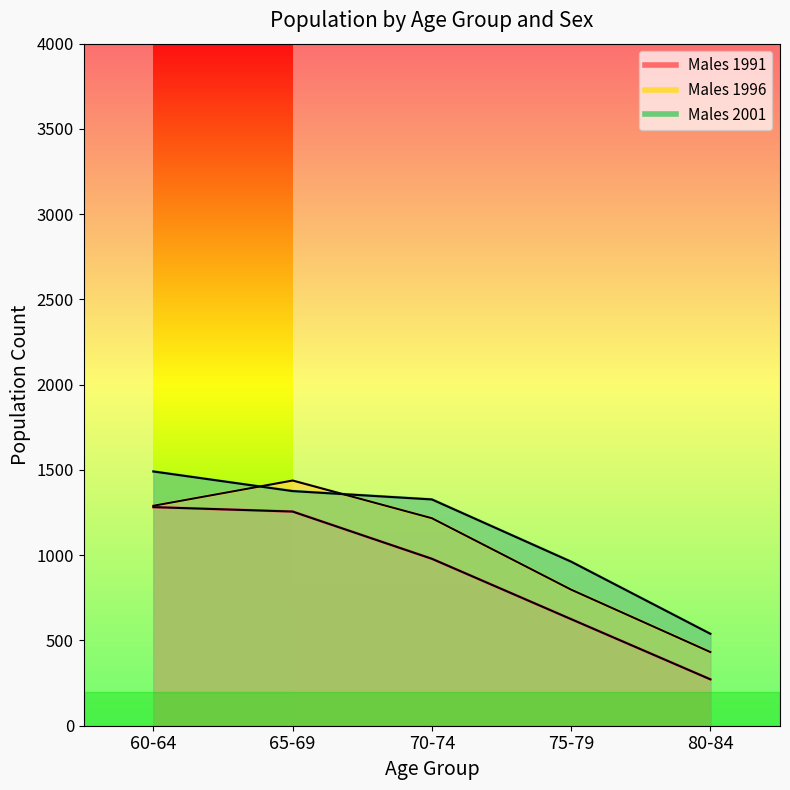

What is the sum of the Males 2001 values at 60-64 and 75-79?

2453